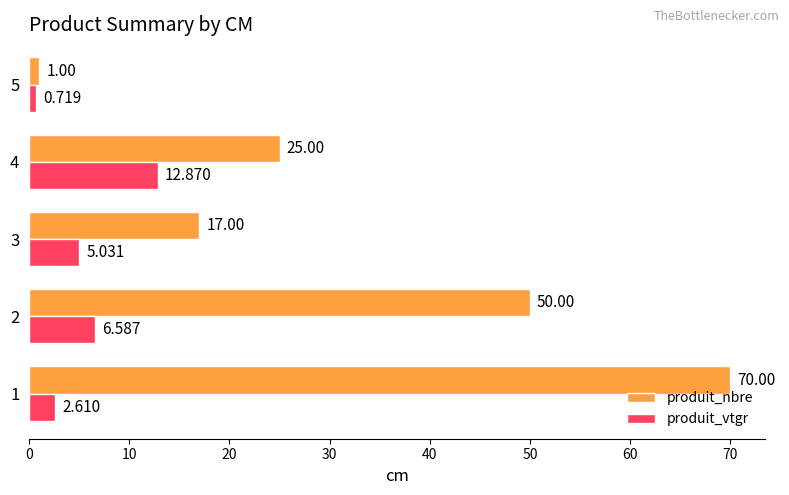

Is the value of produit_vtgr at 5 greater than the value of produit_nbre at 1?

No